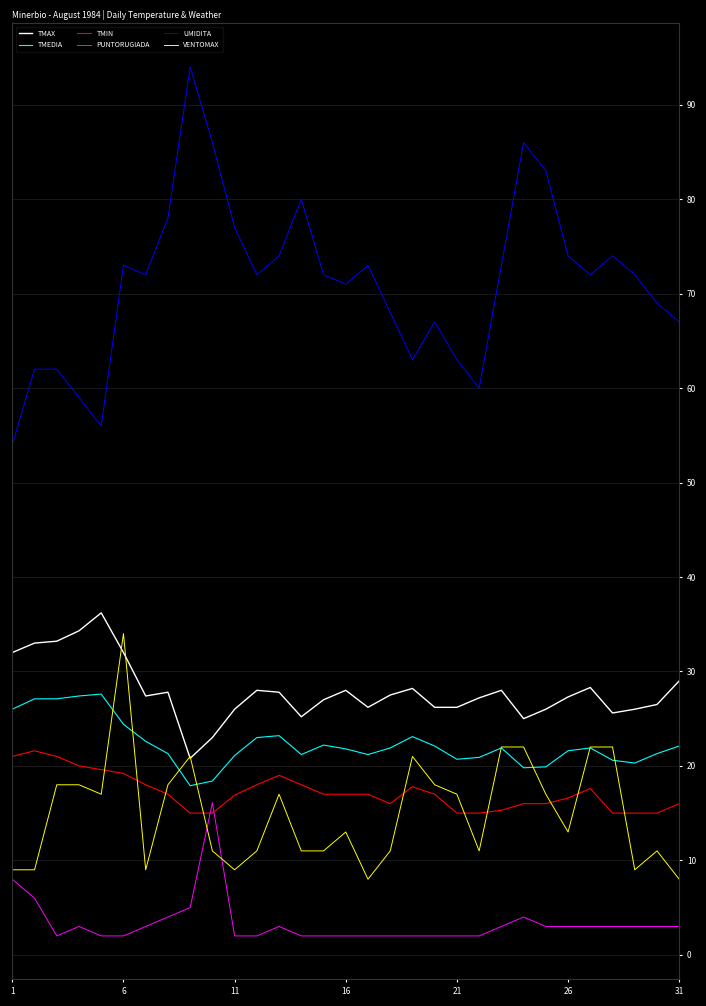

Which series has the largest range (max minus min)?

UMIDITA